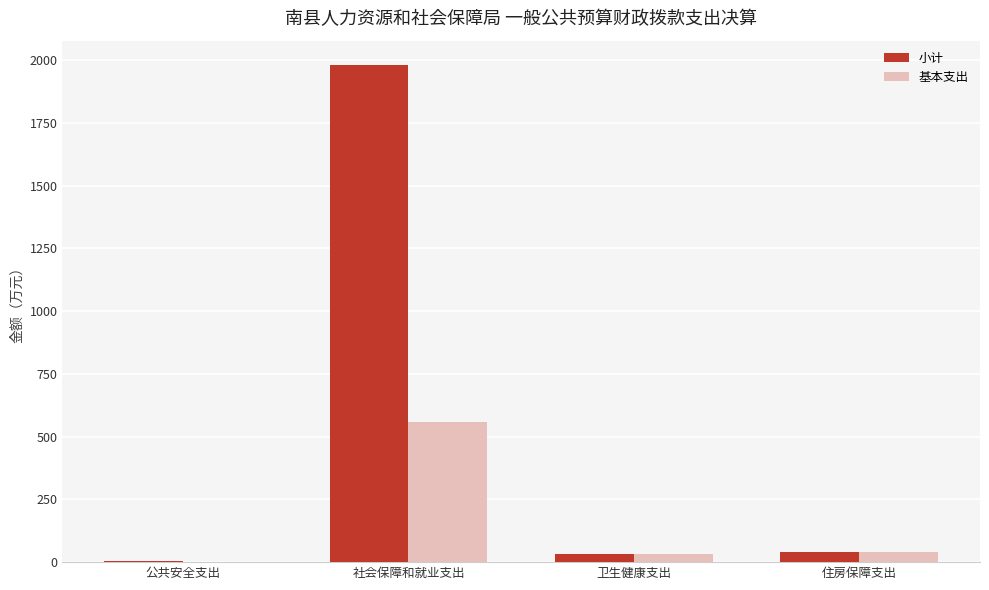

Is the value of 小计 at 社会保障和就业支出 greater than the value of 基本支出 at 住房保障支出?

Yes